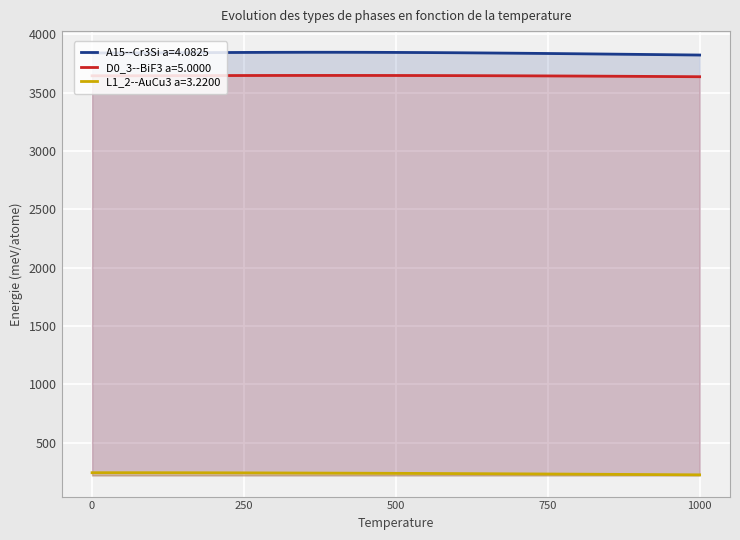

What is the difference between the D0_3--BiF3 a=5.0000 values at 900.0 and 50.0?

5.1